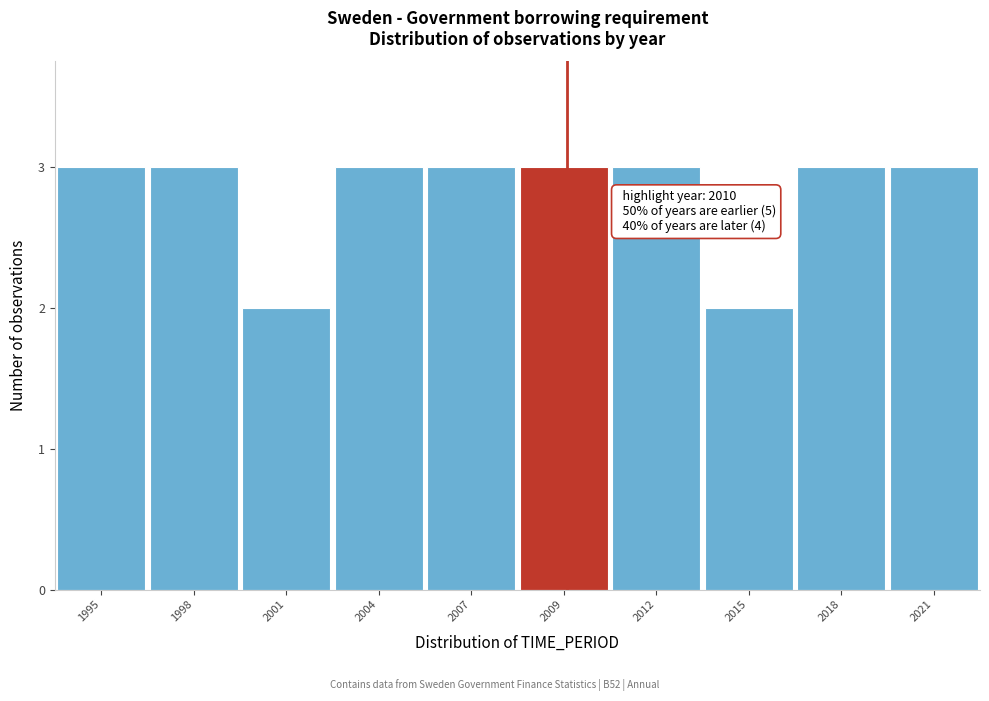

Reading left to right, transcribe all the data shown in this chart.

3	3	2	3	3	3	3	2	3	3